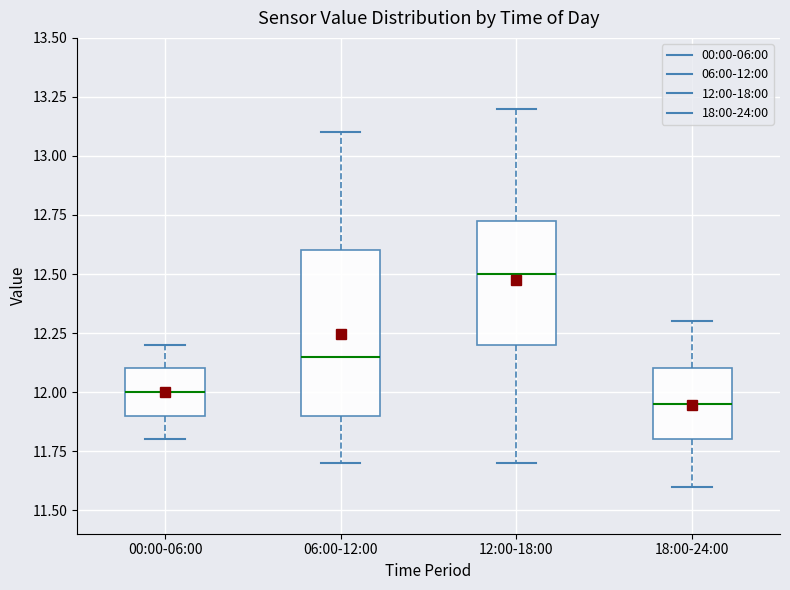

Which box is the tallest, from its lower edge to its upper edge?

06:00-12:00